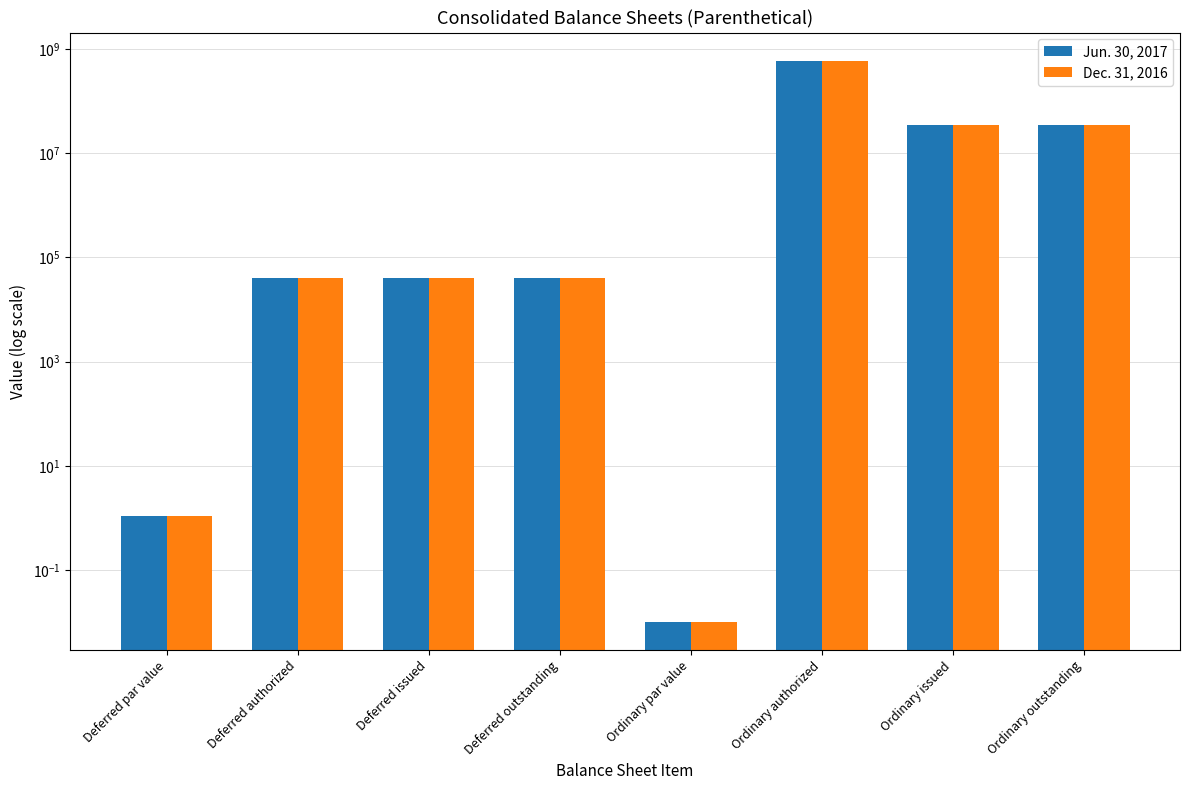

Reading right to left, extract all data points from this chart.

Jun. 30, 2017: Ordinary outstanding=35335026.0	Ordinary issued=35335026.0	Ordinary authorized=600000000.0	Ordinary par value=0.0	Deferred outstanding=40000.0	Deferred issued=40000.0	Deferred authorized=40000.0	Deferred par value=1.1
Dec. 31, 2016: Ordinary outstanding=35335026.0	Ordinary issued=35335026.0	Ordinary authorized=600000000.0	Ordinary par value=0.0	Deferred outstanding=40000.0	Deferred issued=40000.0	Deferred authorized=40000.0	Deferred par value=1.1